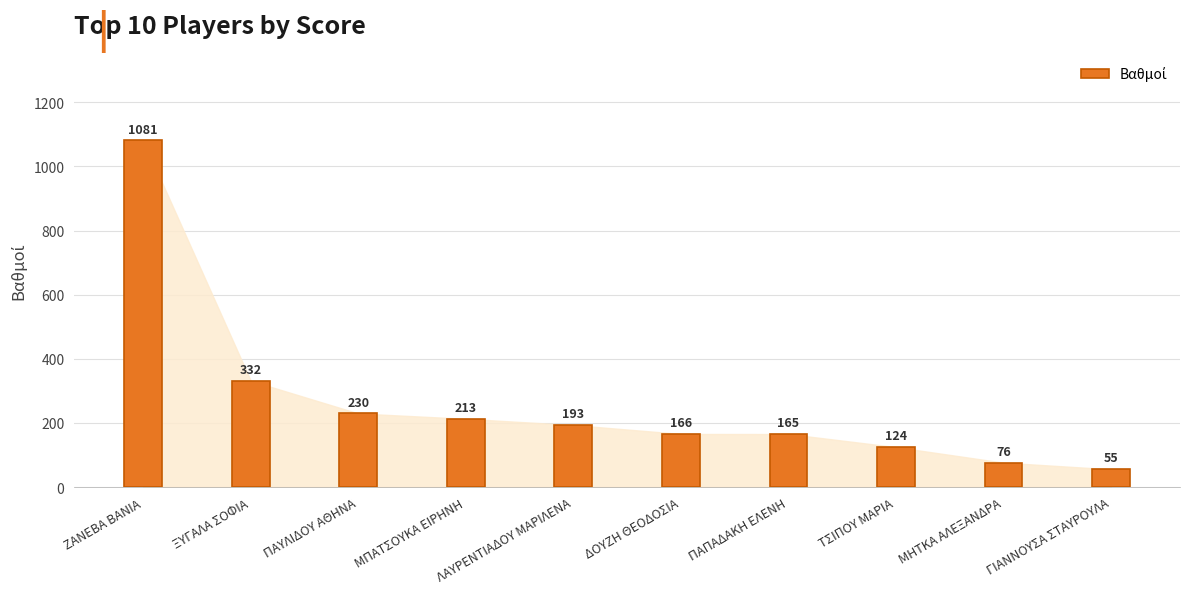

What is the difference between the second highest and second lowest values?

255.5